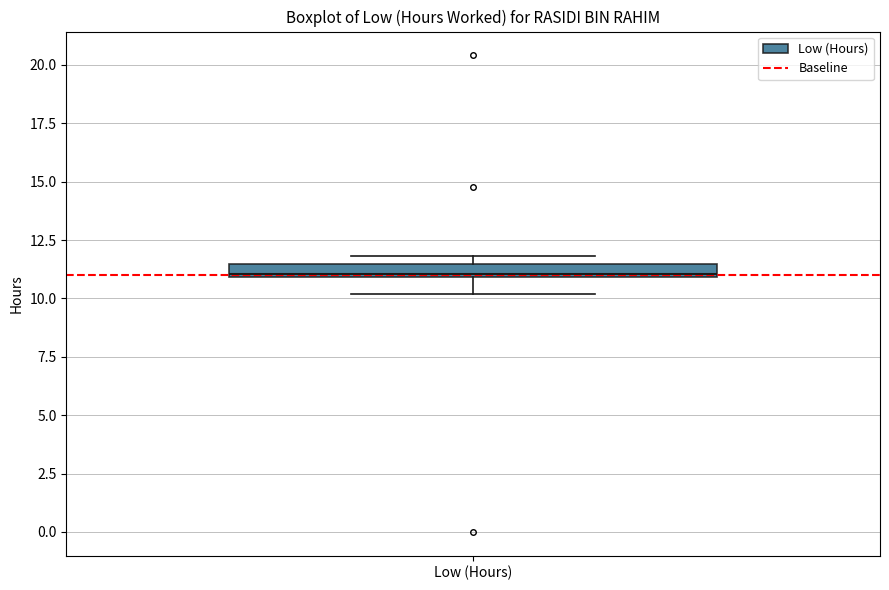

Where does the lower whisker of the box for Low (Hours) end on the y-axis? The values are not printed on the chart, so give them approximately, as read against the axis.

10.0